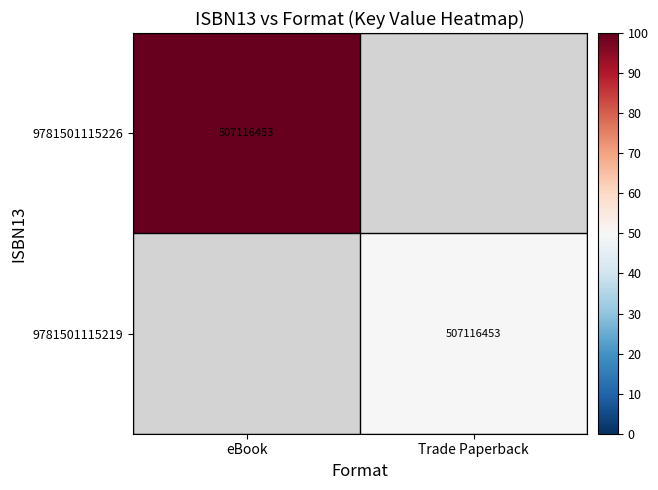

True or false: 9781501115226 has a value of 507116453 at eBook.

True